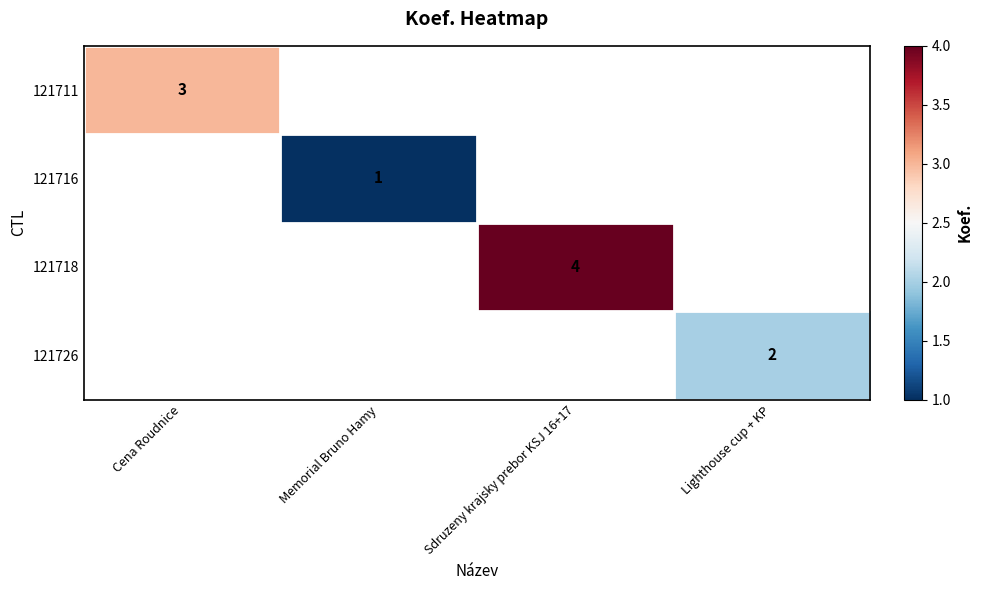

The 121726 series shows 2 at Lighthouse cup + KP. True or false?

True